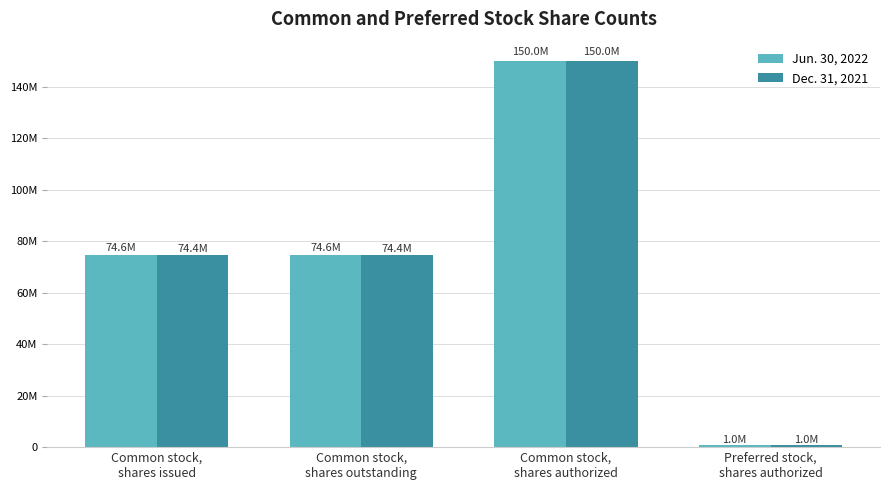

What are all the series names shown in the legend?

Jun. 30, 2022, Dec. 31, 2021